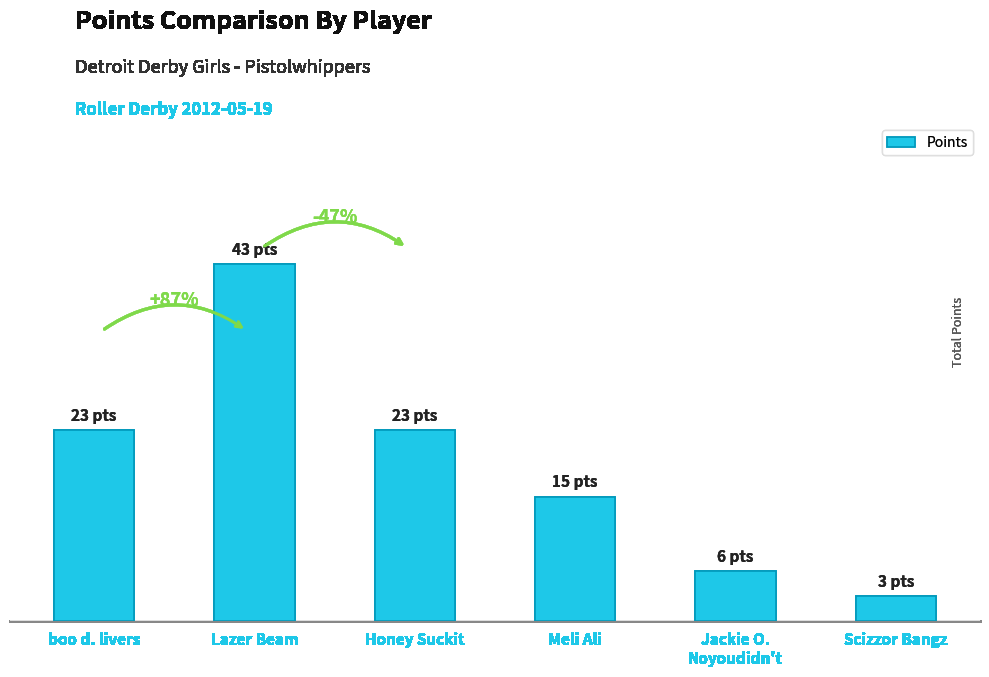

What is the sum of all values?

113